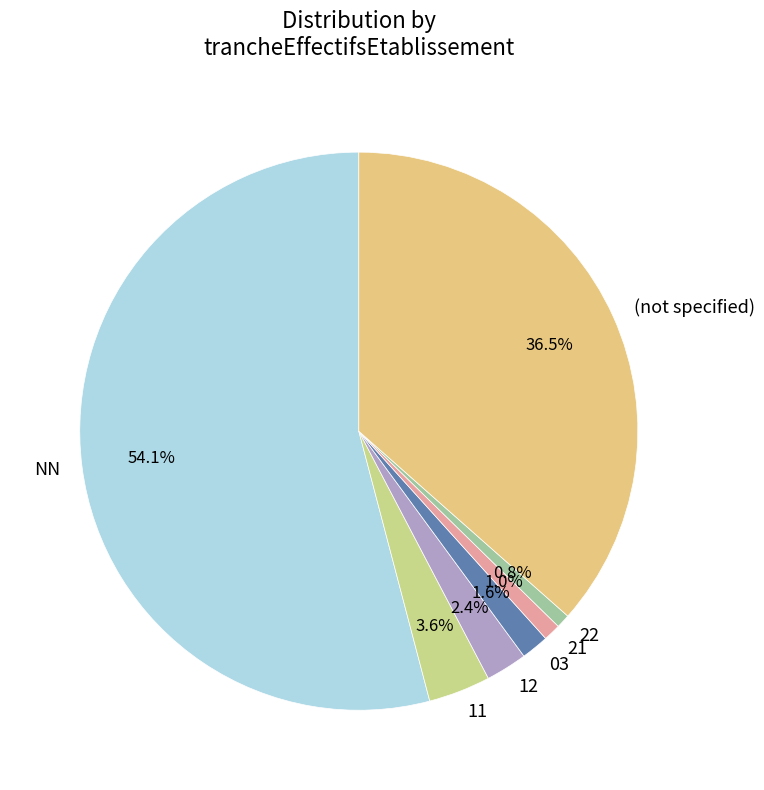

To the nearest percent, what is the difference between the 22 and 12 slice percentages?

2%